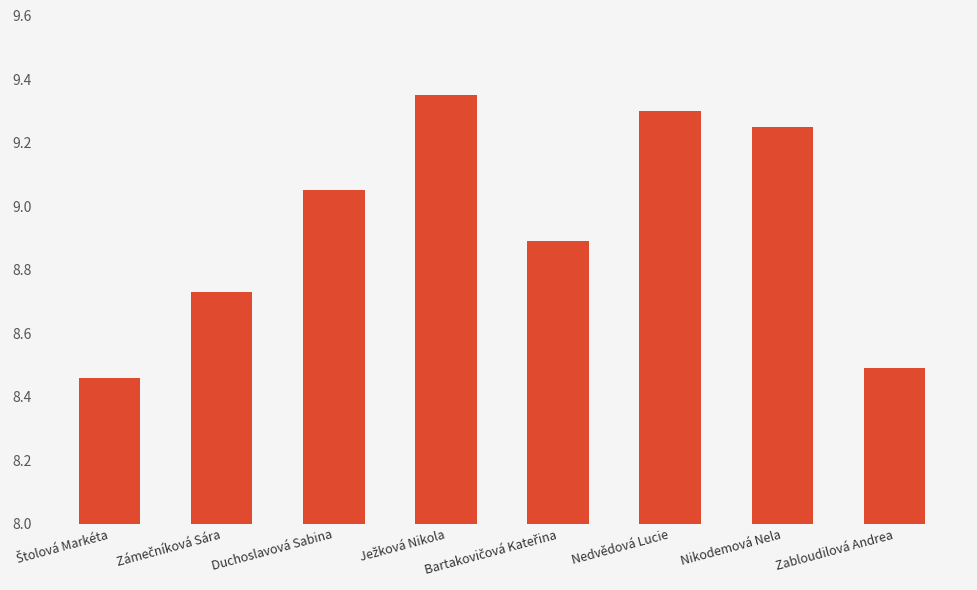

Is it true that the value at Nedvědová Lucie is 13.8?

False